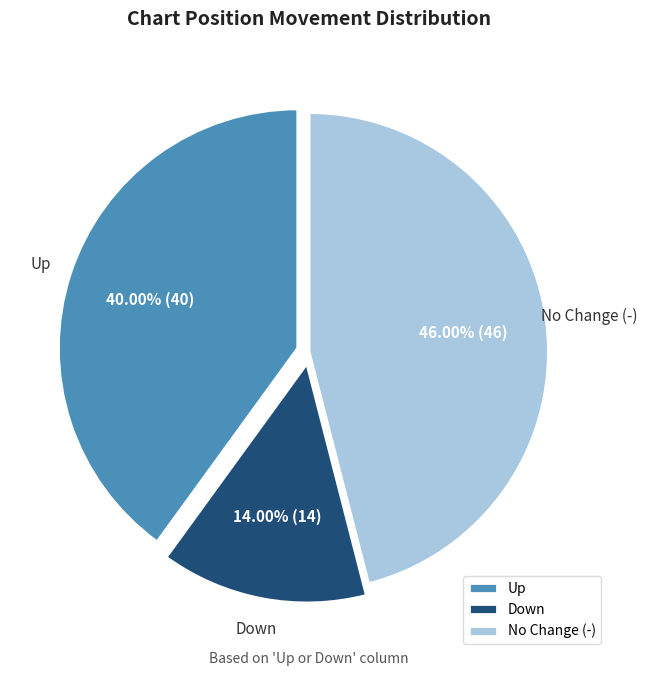

Which slice is the largest?

No Change (-)